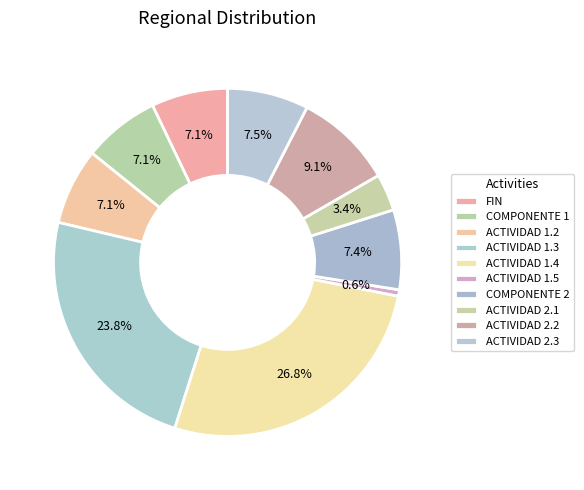

Combined, what portion of the pie is COMPONENTE 1 and ACTIVIDAD 2.1?

10.5%